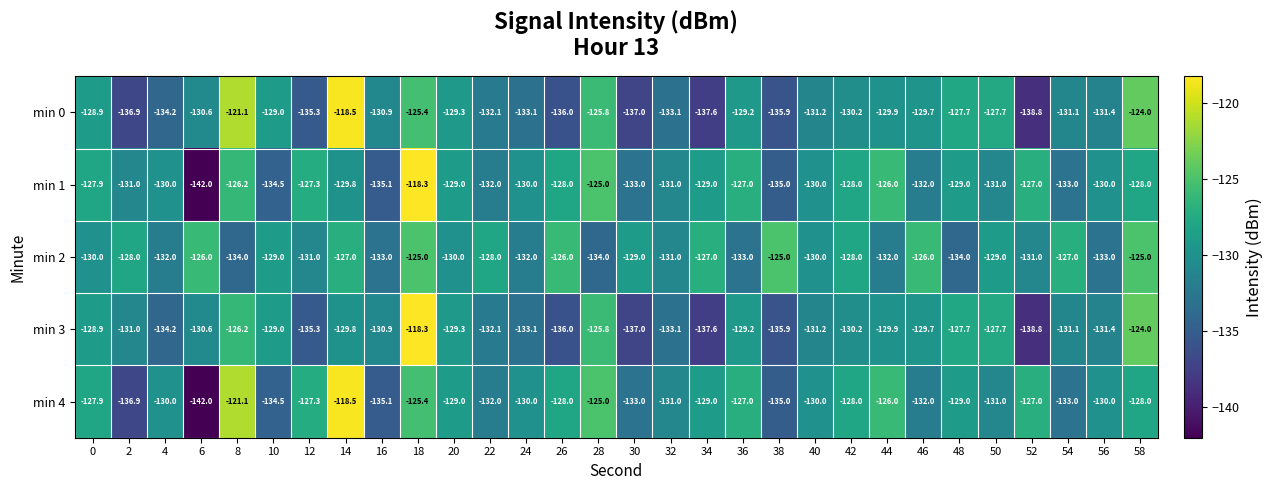

Is it true that min 0 equals -127.7 at 48?

True